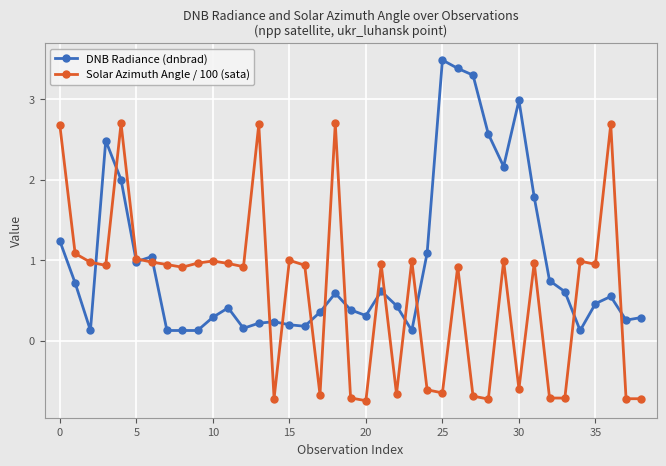

What is the value of the DNB Radiance (dnbrad) point at the 11th from the left?

0.3